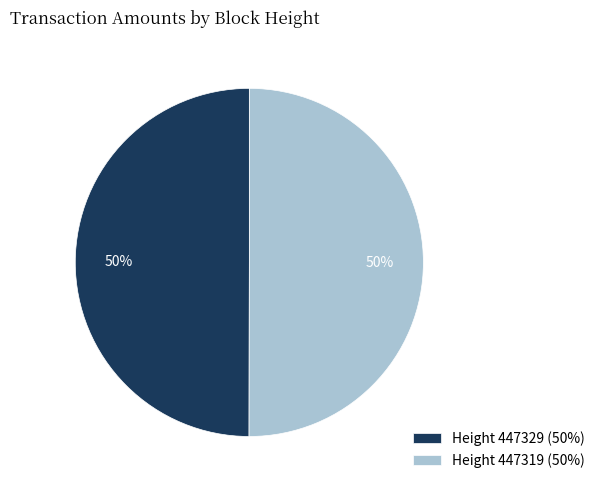

What percentage is the Height 447319 slice, to the nearest percent?

50%